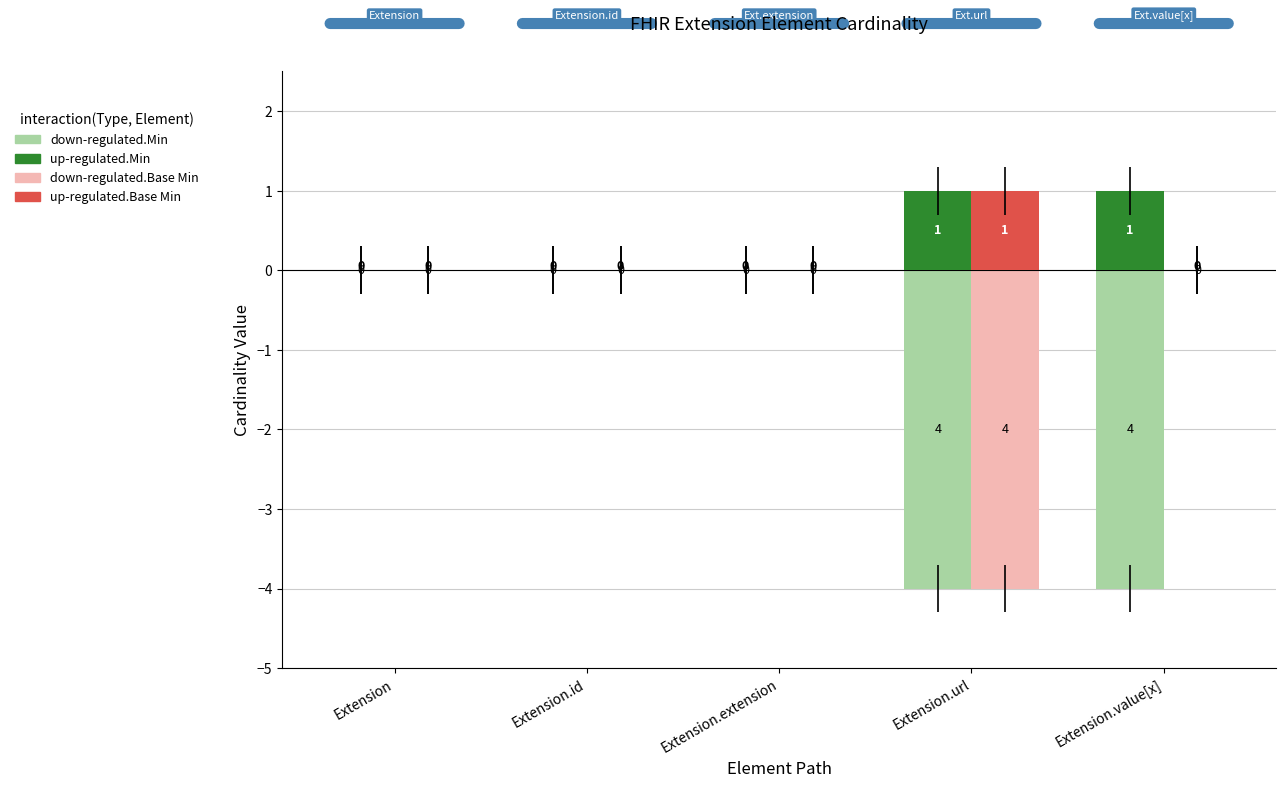

What is the total value across all series at Extension.url?

-6